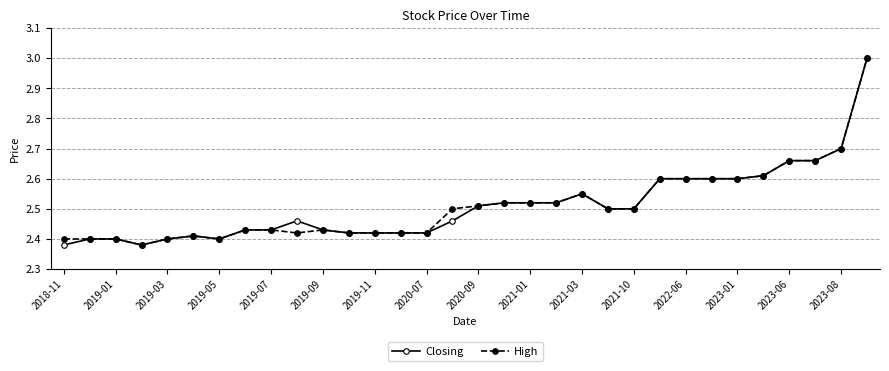

How many High values are between 2 and 3?

32